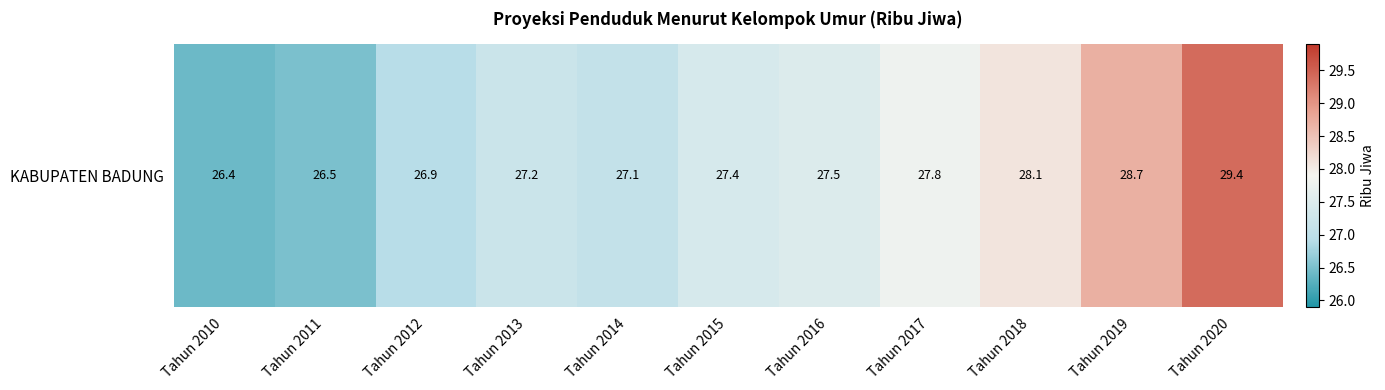

What is the change in value from Tahun 2015 to Tahun 2020?

+2.0